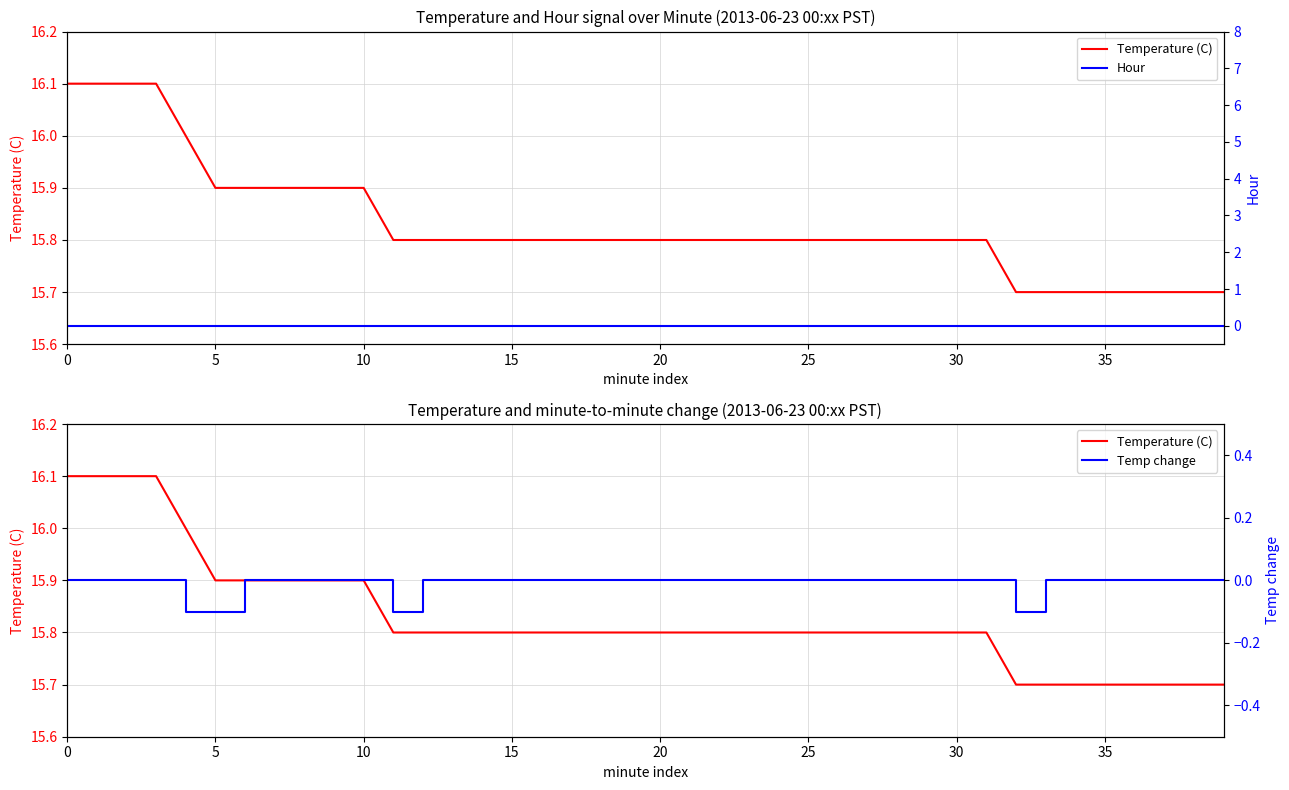

True or false: Temperature (C) has more than 2 interior local peaks.

False